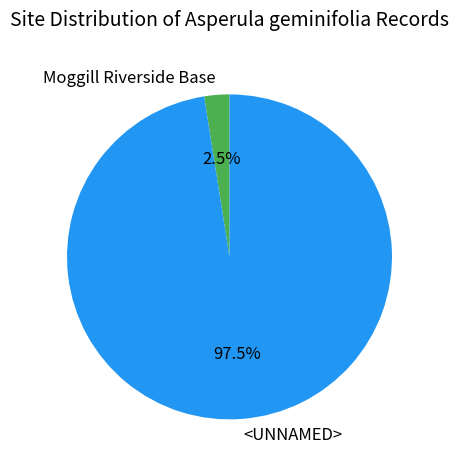

Count the number of slices in the pie.

2